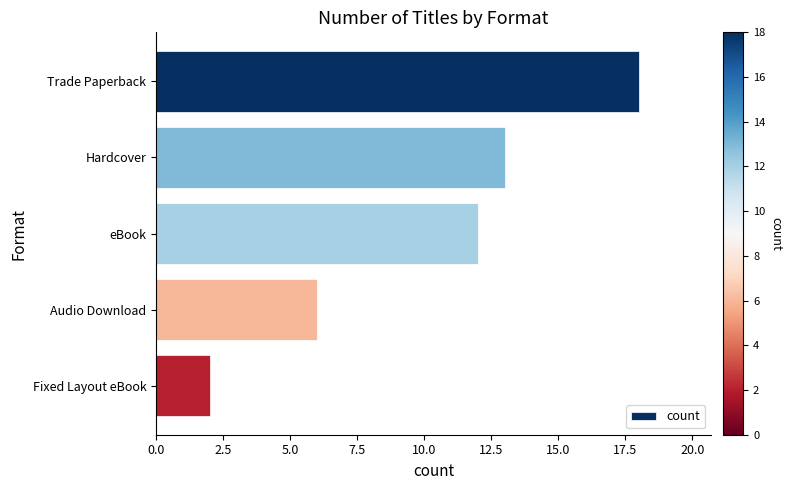

Which has a higher value, Trade Paperback or Audio Download?

Trade Paperback